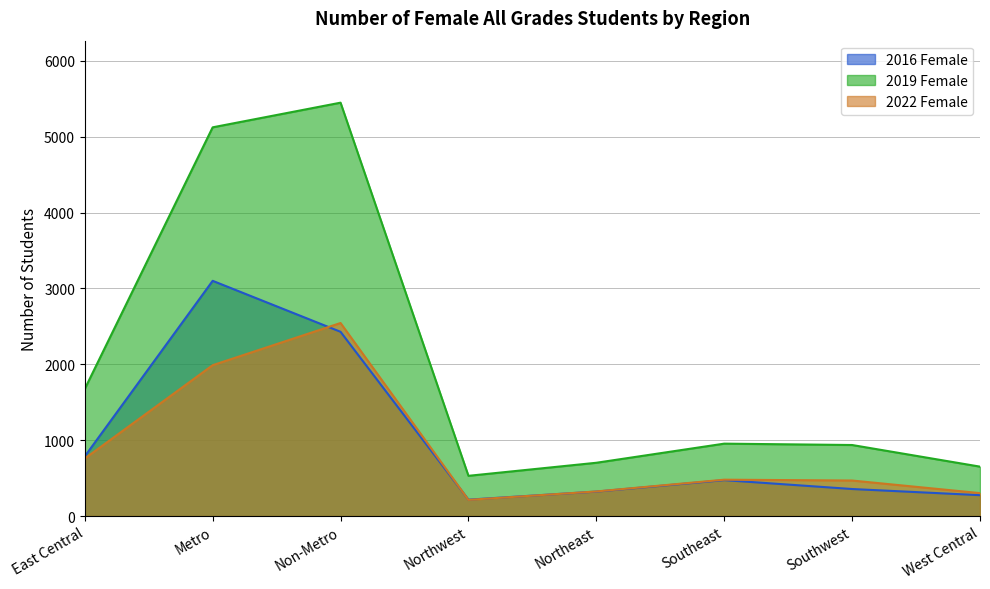

Reading right to left, extract all data points from this chart.

2016 Female: West Central=275	Southwest=356	Southeast=473	Northeast=322	Northwest=216	Non-Metro=2428	Metro=3100	East Central=786
2019 Female: West Central=651	Southwest=936	Southeast=954	Northeast=702	Northwest=530	Non-Metro=5448	Metro=5123	East Central=1675
2022 Female: West Central=302	Southwest=468	Southeast=479	Northeast=324	Northwest=213	Non-Metro=2544	Metro=1988	East Central=758